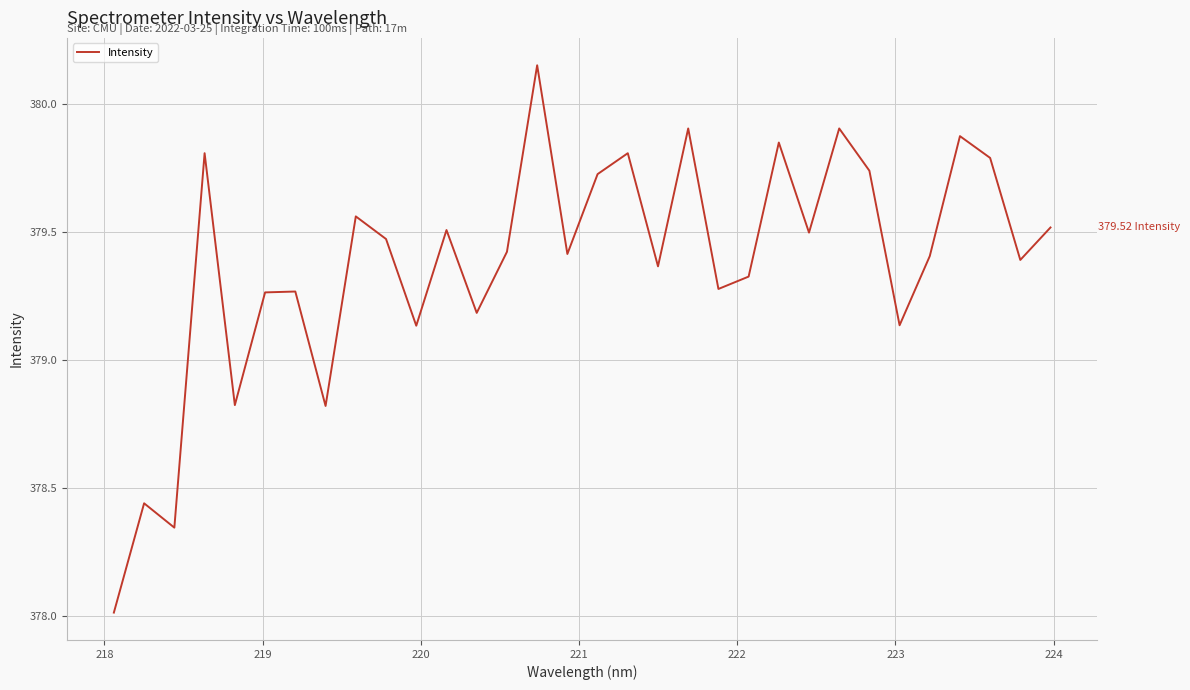

Is this an area chart (filled region under the line)?

No